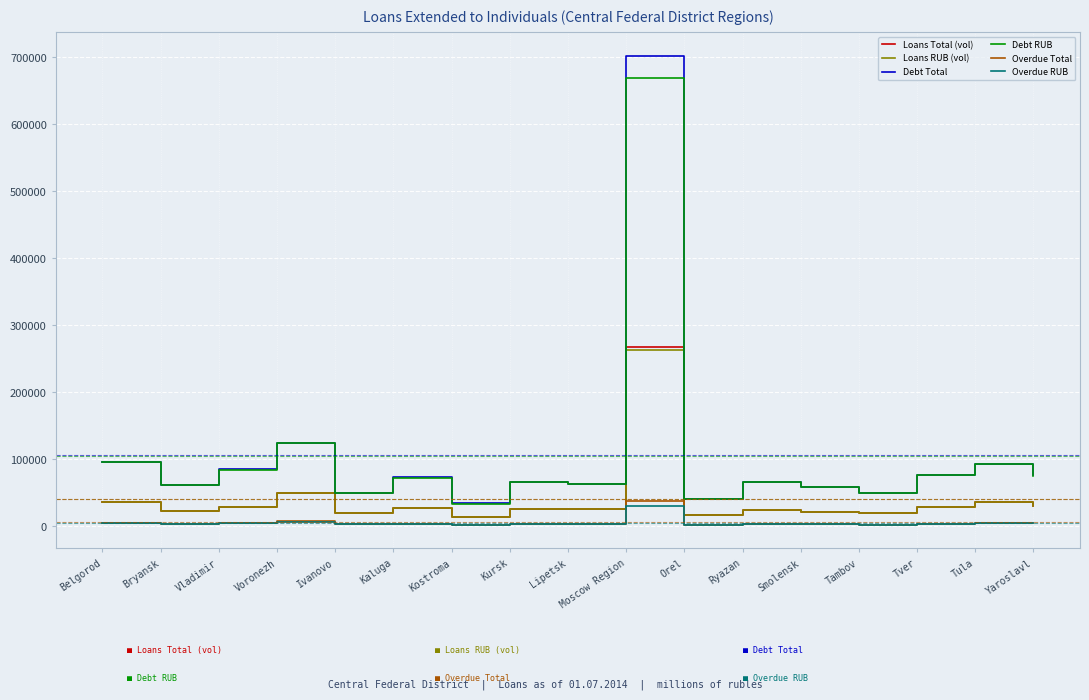

What is the greatest value displayed?

701821